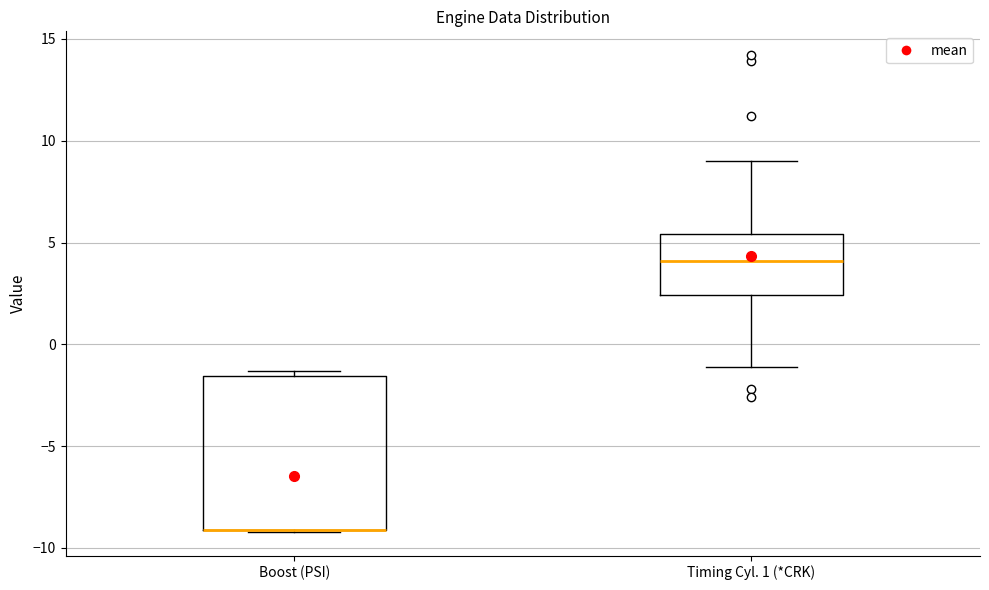

Reading left to right, read every box against the y-axis: the position of its median line, the range the box covers, and the ends of its whiskers. The values are not printed on the chart, so give them approximately, as read against the axis.

Boost (PSI): median -9.0 (drawn on the box's lower edge), box -9.0 to -1.5, whiskers -9.0 to -1.5 (just above the box's upper edge)
Timing Cyl. 1 (*CRK): median 4.0, box 2.5 to 5.5, whiskers -1.0 to 9.0